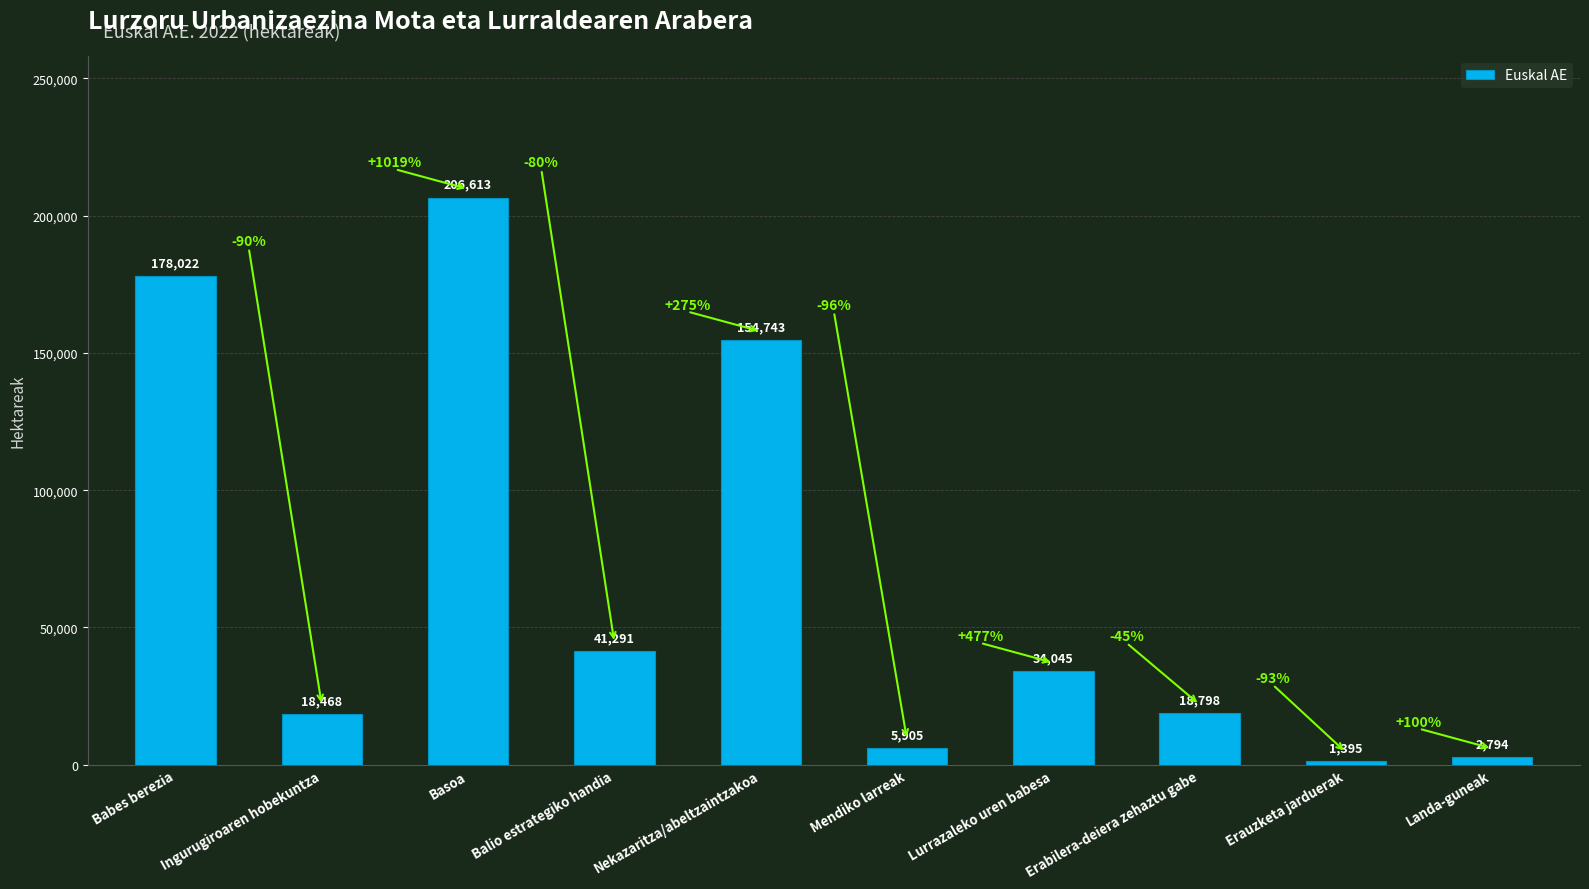

The value at Lurrazaleko uren babesa is 14405.0. True or false?

False